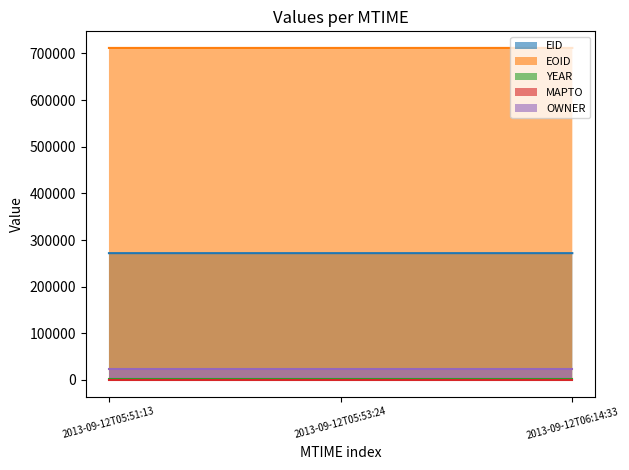

What are all the series names shown in the legend?

EID, EOID, YEAR, MAPTO, OWNER